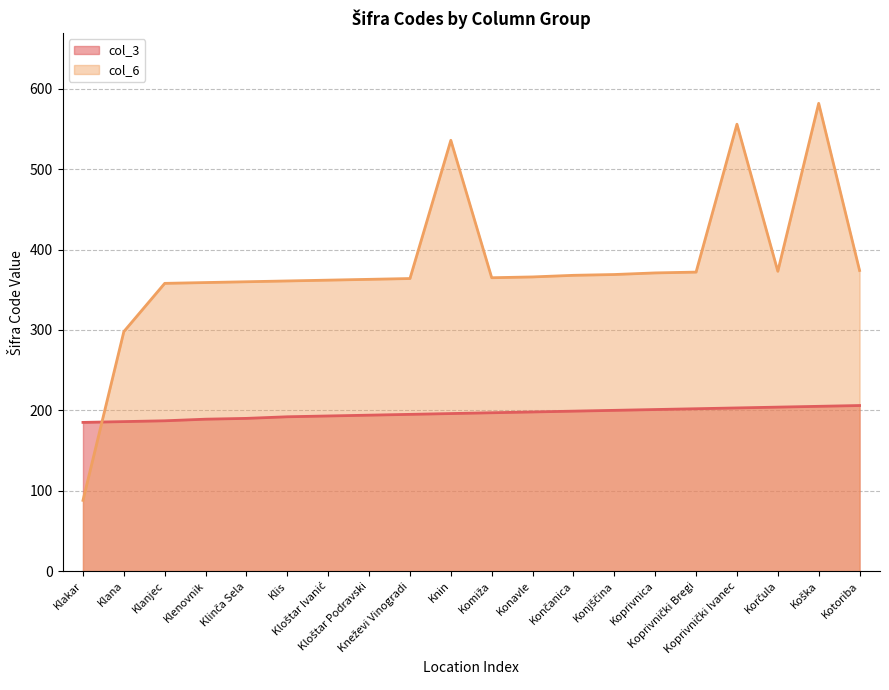

What is the value of the col_6 point at the 14th from the left?

369